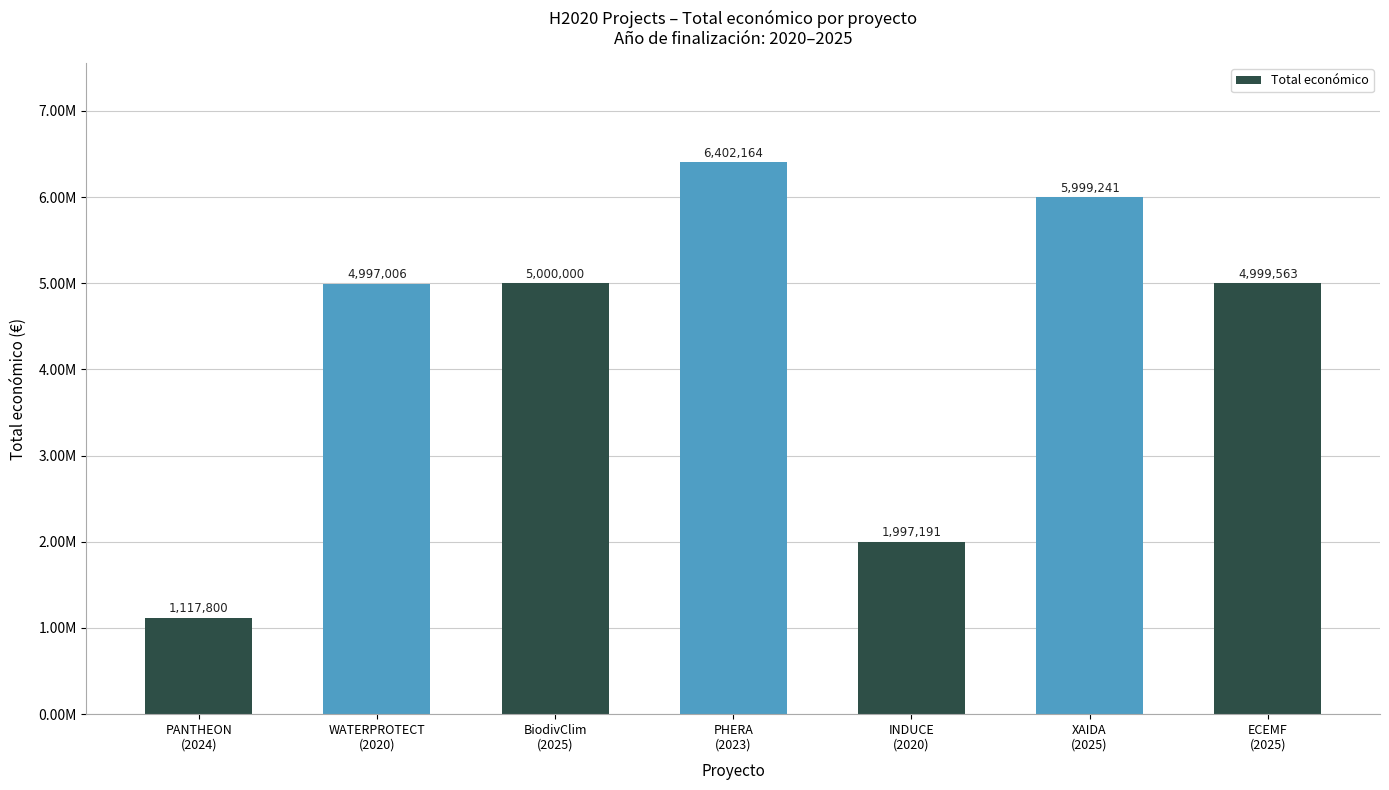

What is the greatest value displayed?

6402164